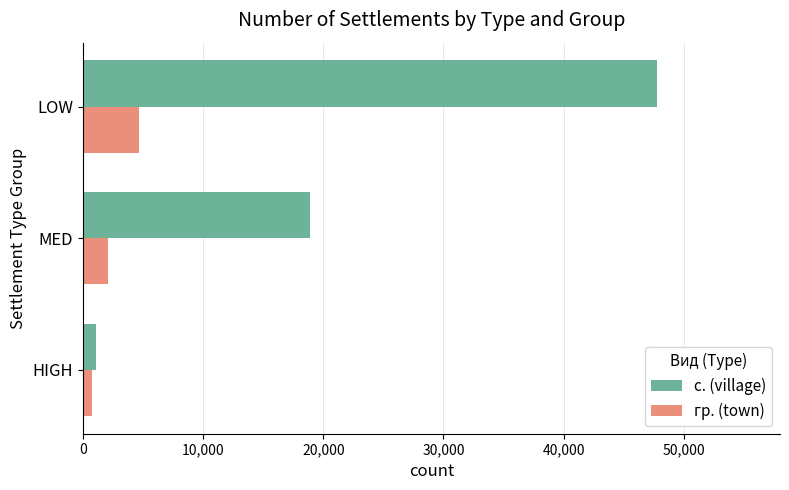

Which series has the largest total across all categories?

с. (village)